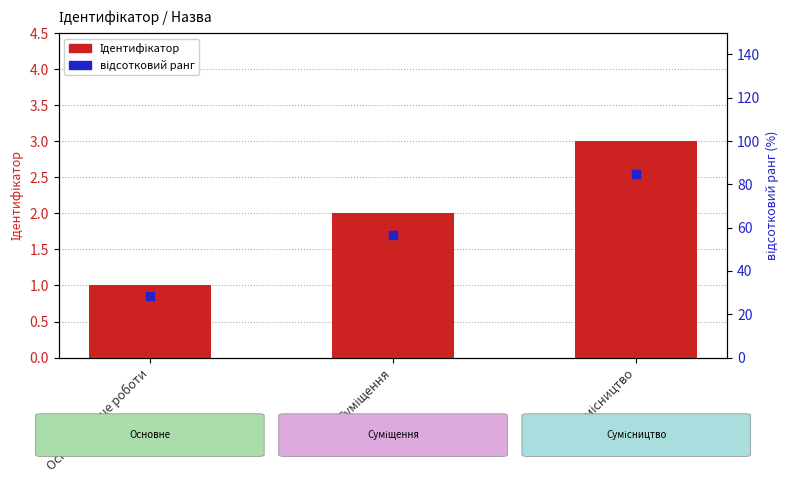

At which category is the sum across all series the highest?

Сумісництво